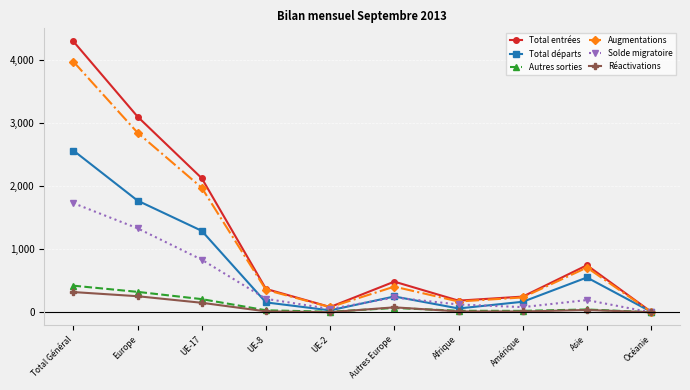

How many lines are shown in the chart?

6